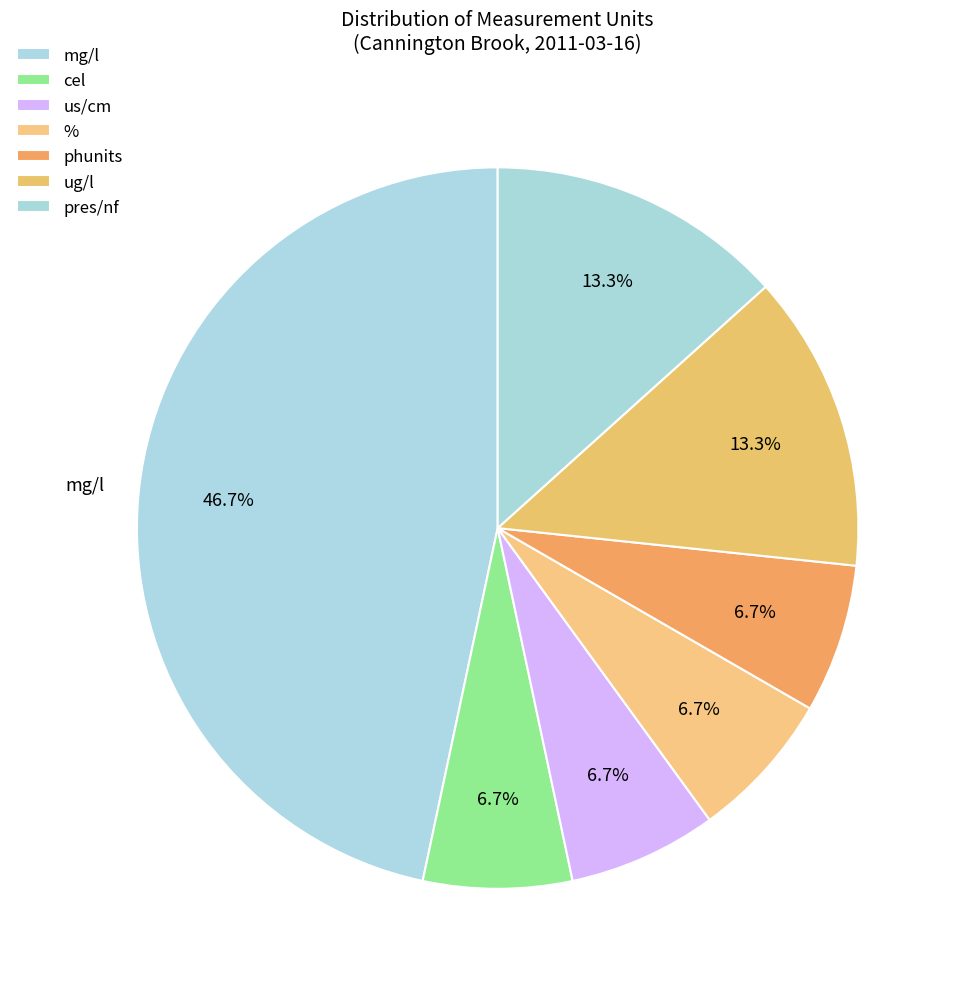

Does ug/l account for over 50% of the chart?

No